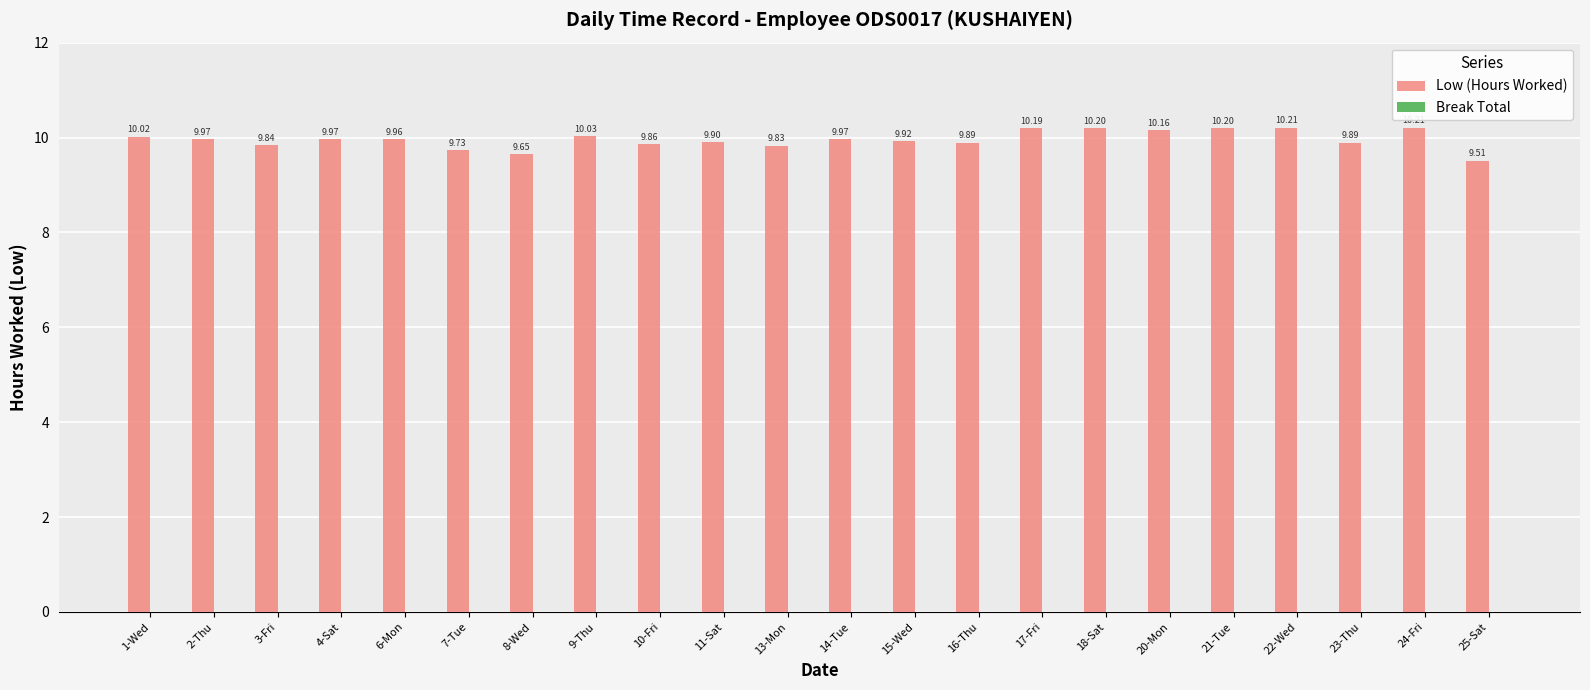

What is the average value?

10.0